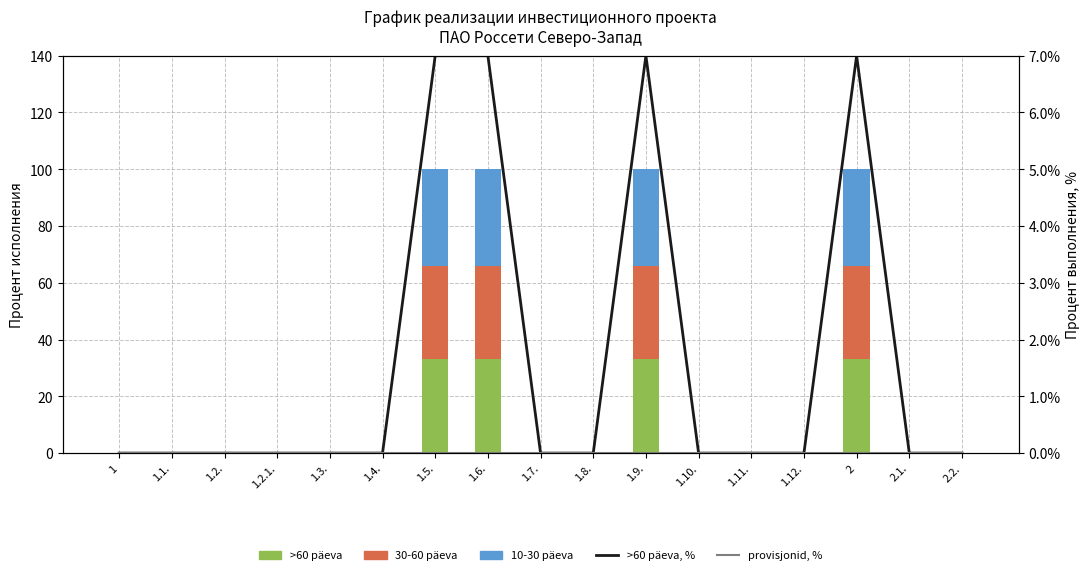

Rank the series at 1.8. from lowest to highest value.

>60 päeva, 30-60 päeva, 10-30 päeva, >60 päeva, %, provisjonid, %